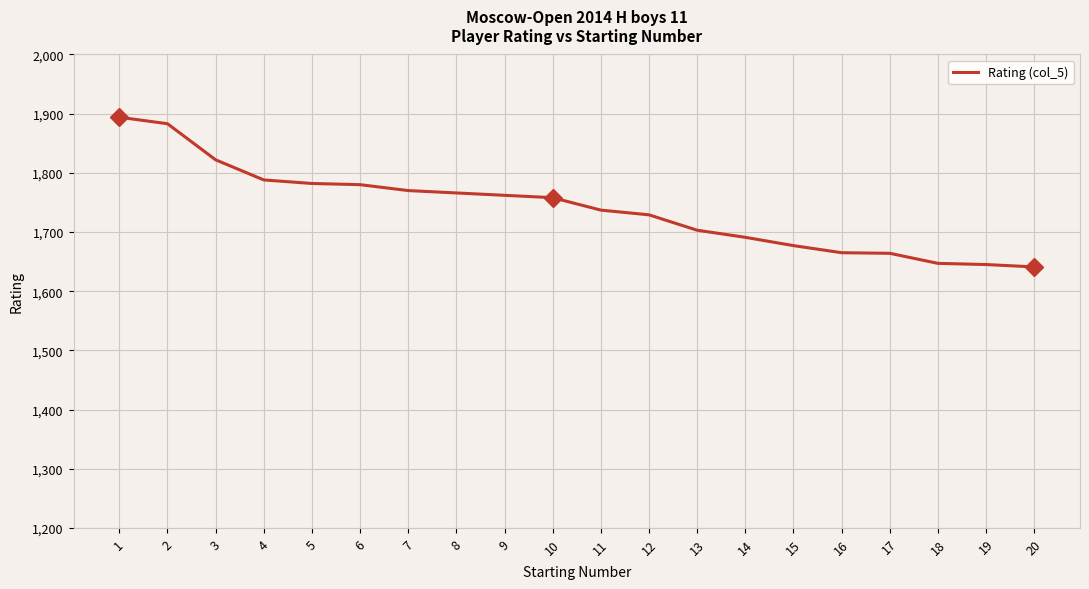

What is the minimum value shown in the chart?

1641